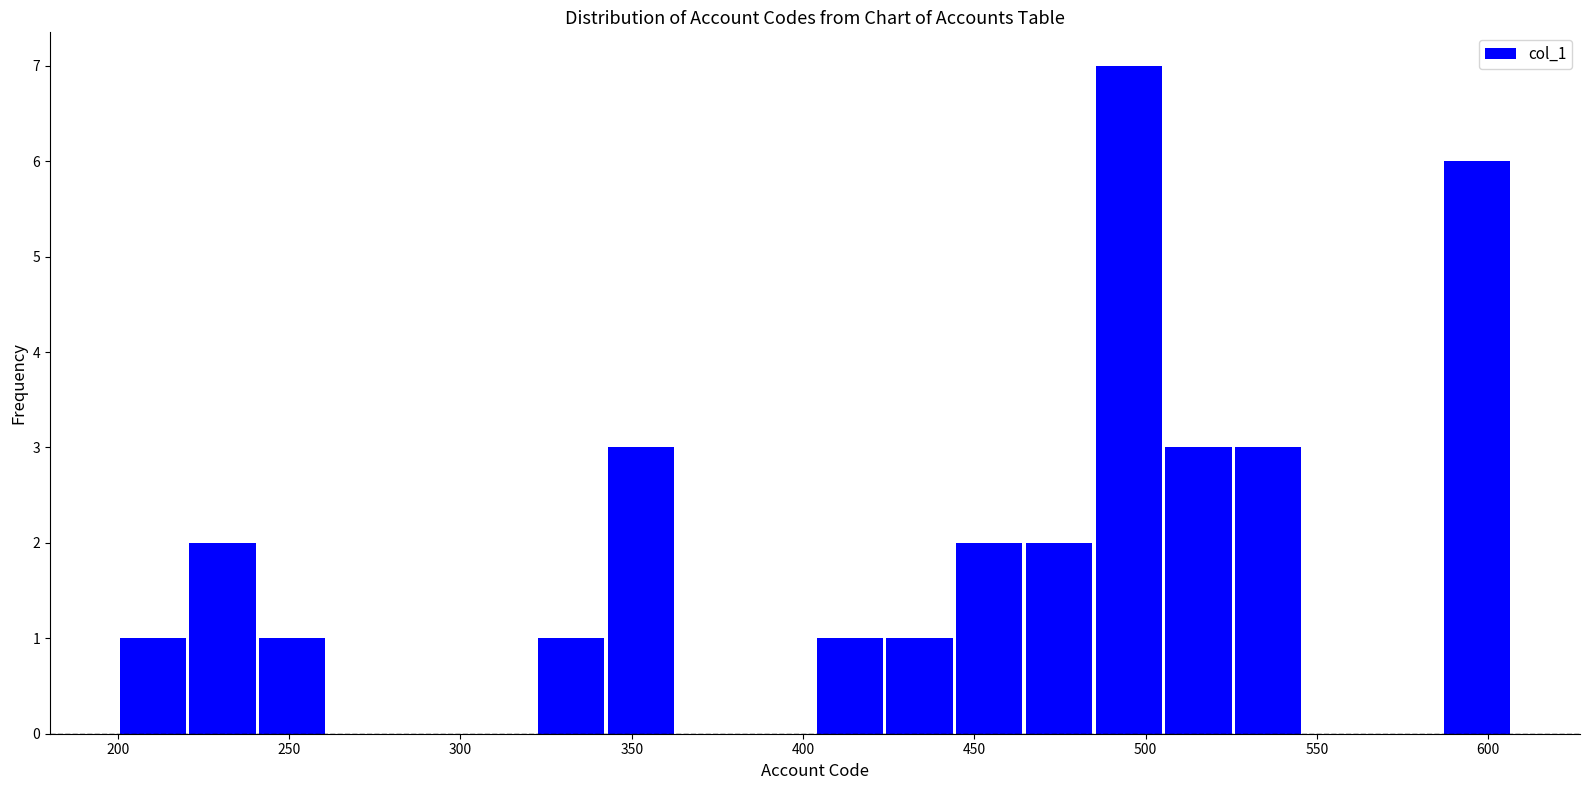

What is the height of the bar covering 445 to 465 on the x-axis? Neither the bar edges nor the heights are printed on the chart, so give them approximately, as read against the axes.

2